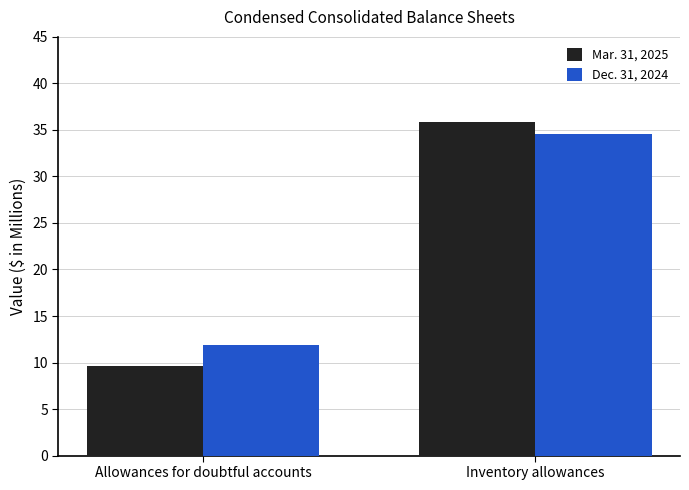

At which label is Mar. 31, 2025 closest to 22?

Allowances for doubtful accounts